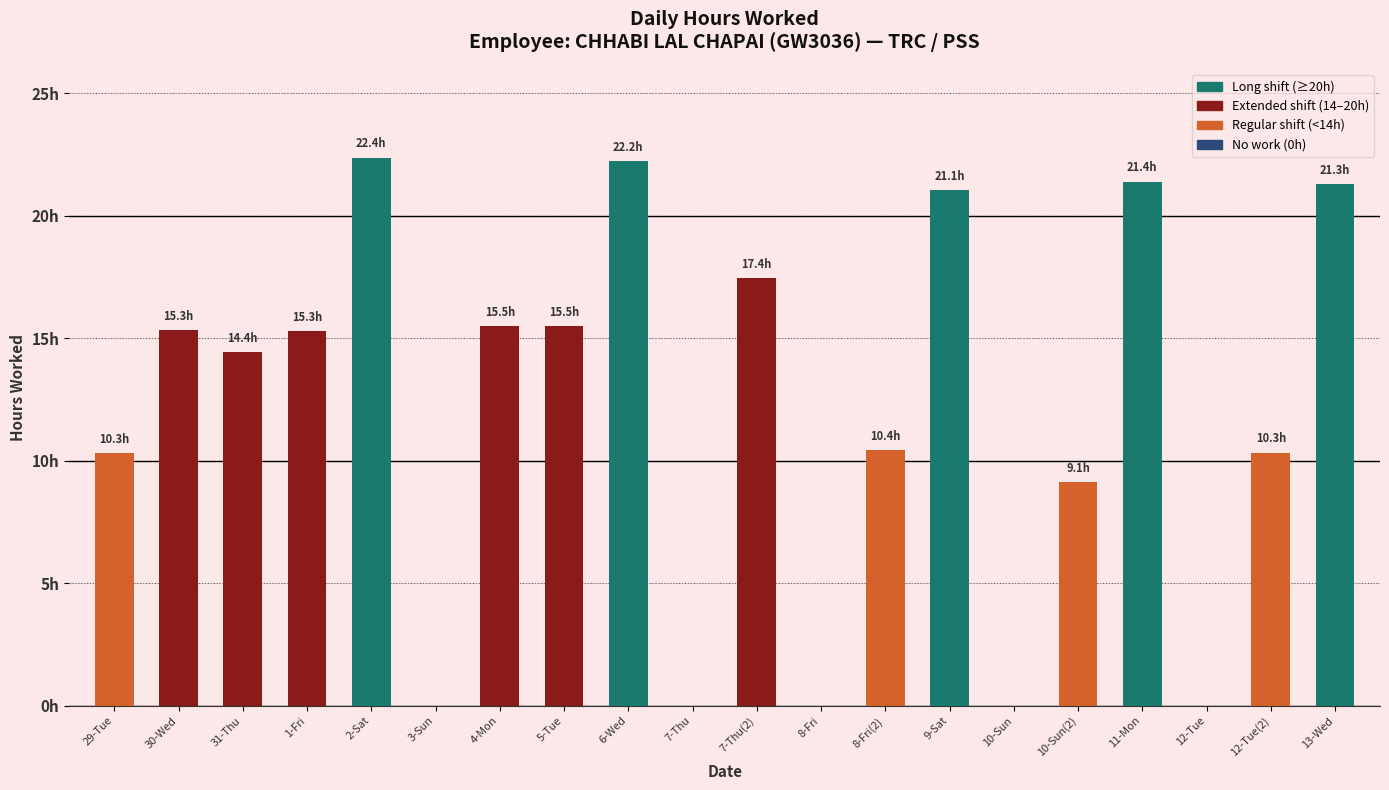

Does the chart contain stacked bars?

No